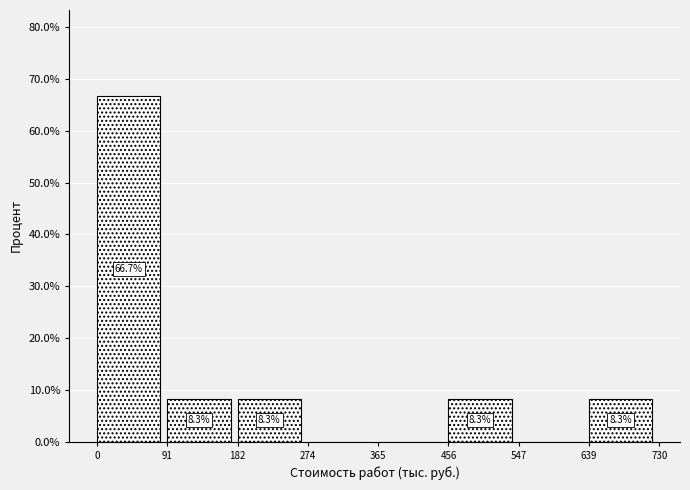

Which range on the x-axis has the tallest bar?

0 to 91